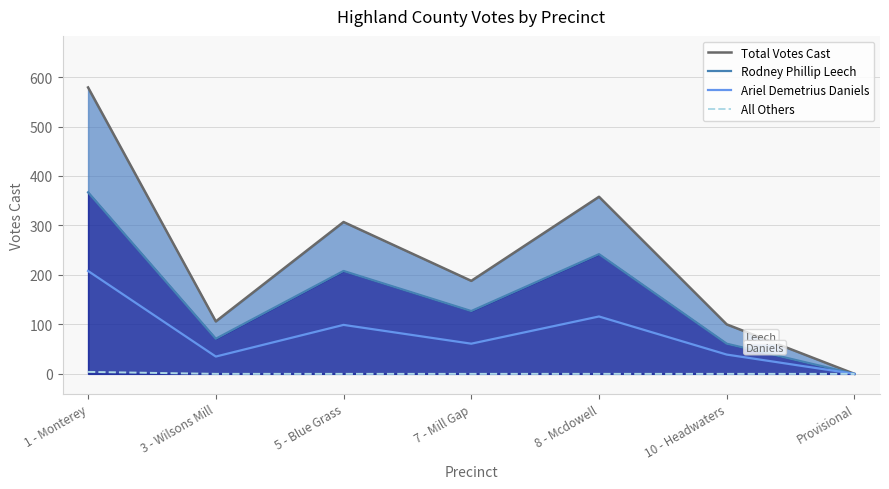

What is the total value across all series at 1 - Monterey?

1158